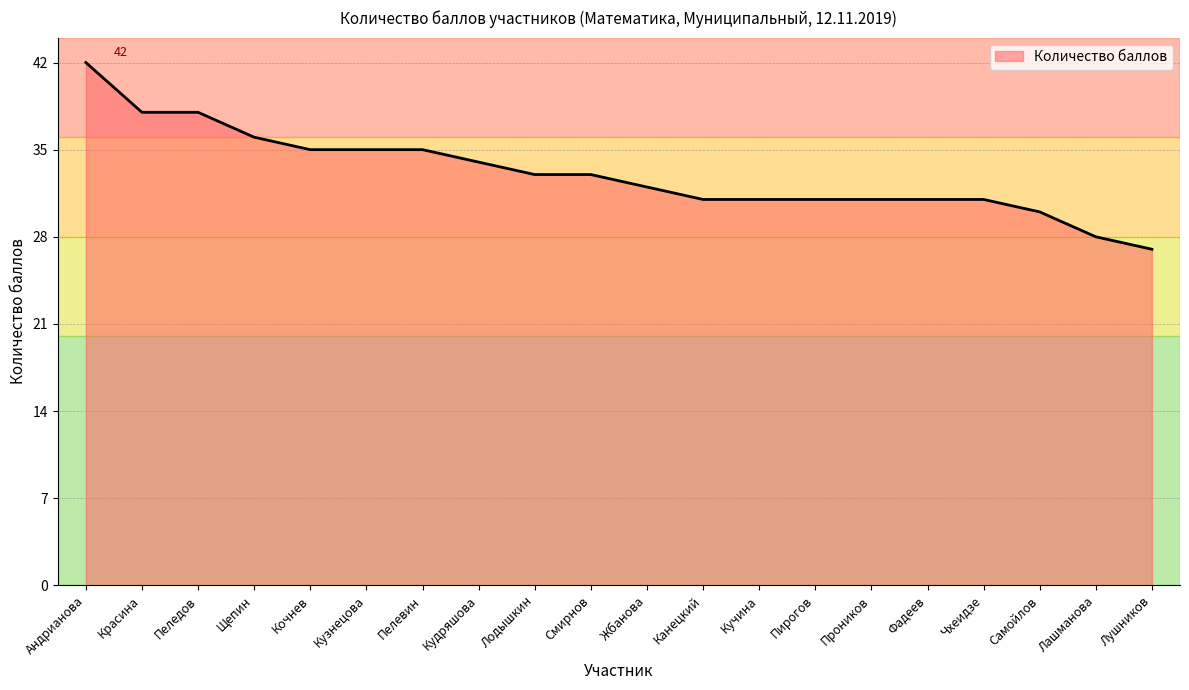

What is the approximate value at Канецкий?

31